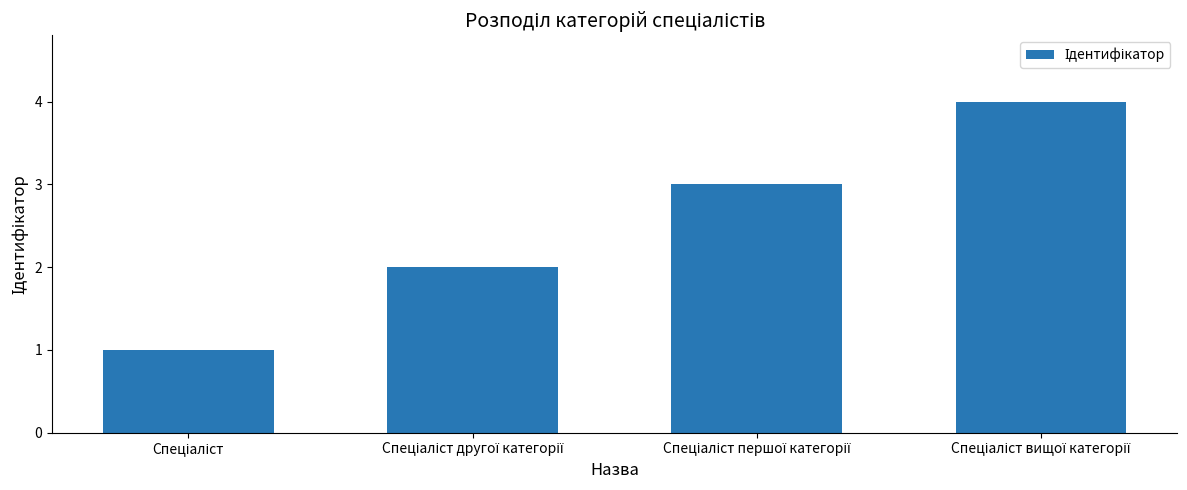

What is the sum of all values?

10